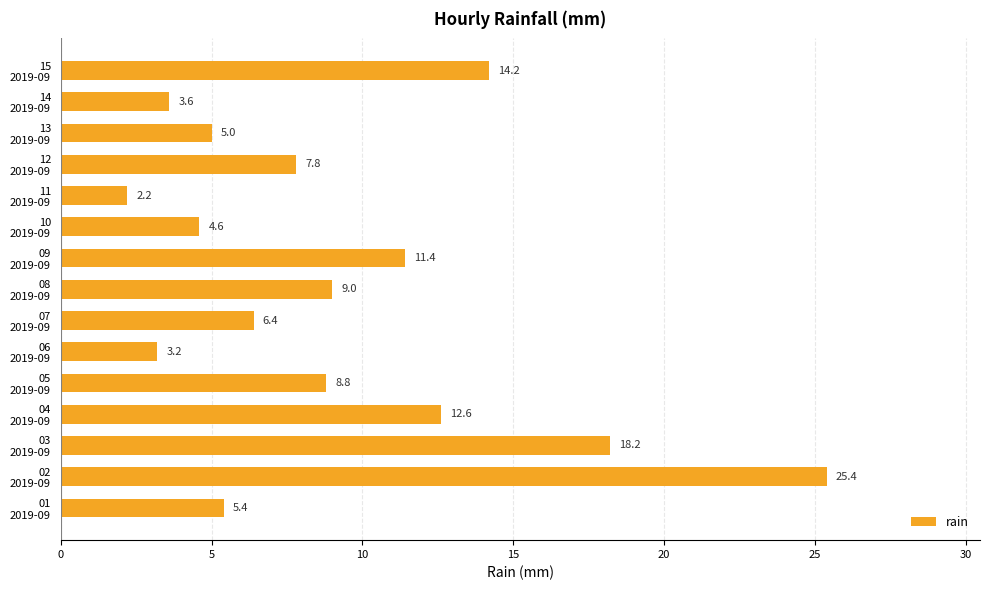

What is the smallest value displayed?

2.2